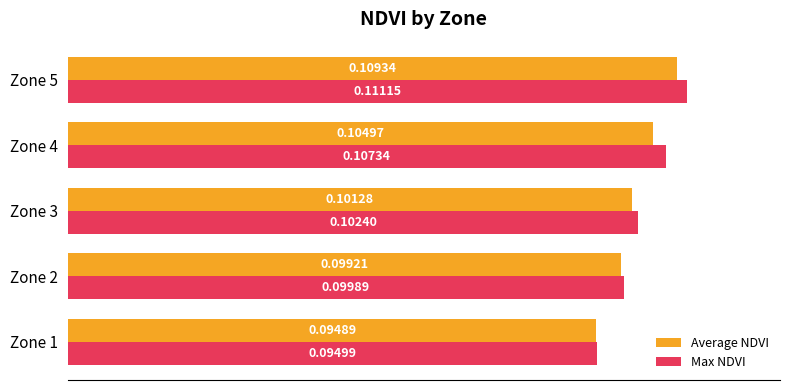

Which category has the highest value in the Max NDVI series?

Zone 5